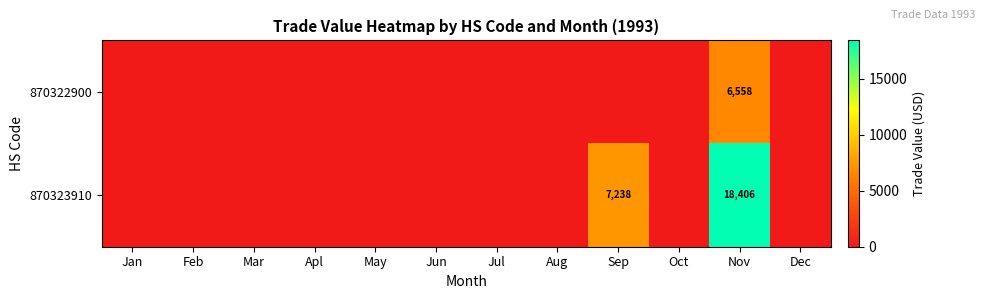

The 870323910 series shows 0 at Jan. True or false?

True